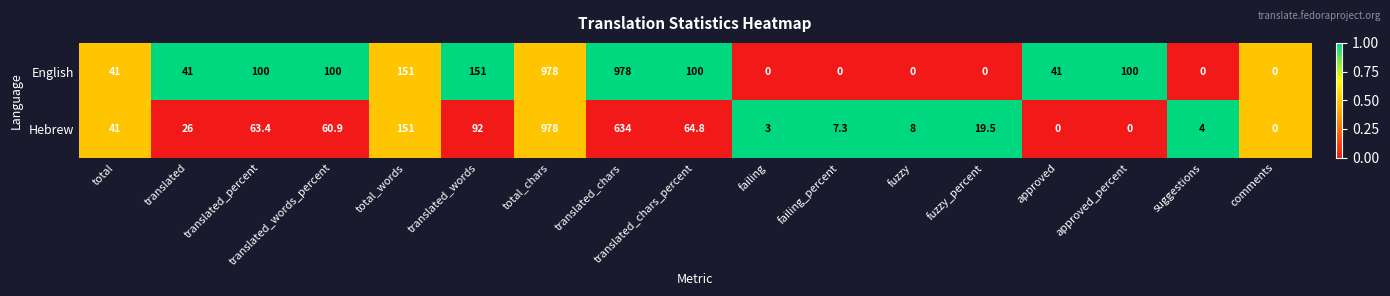

How many values in the English series are below 41?

6